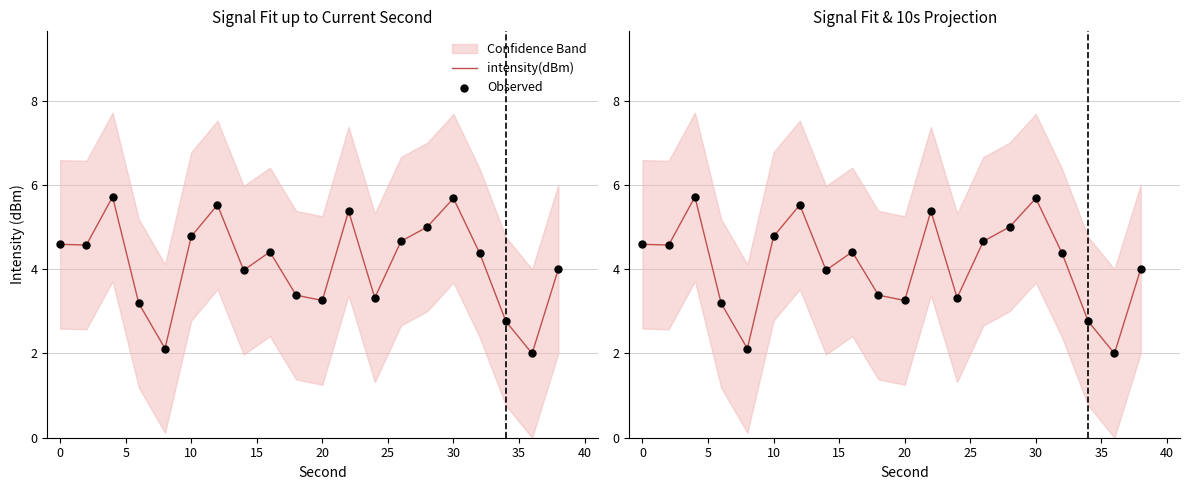

What are all the series names shown in the legend?

intensity(dBm), Observed